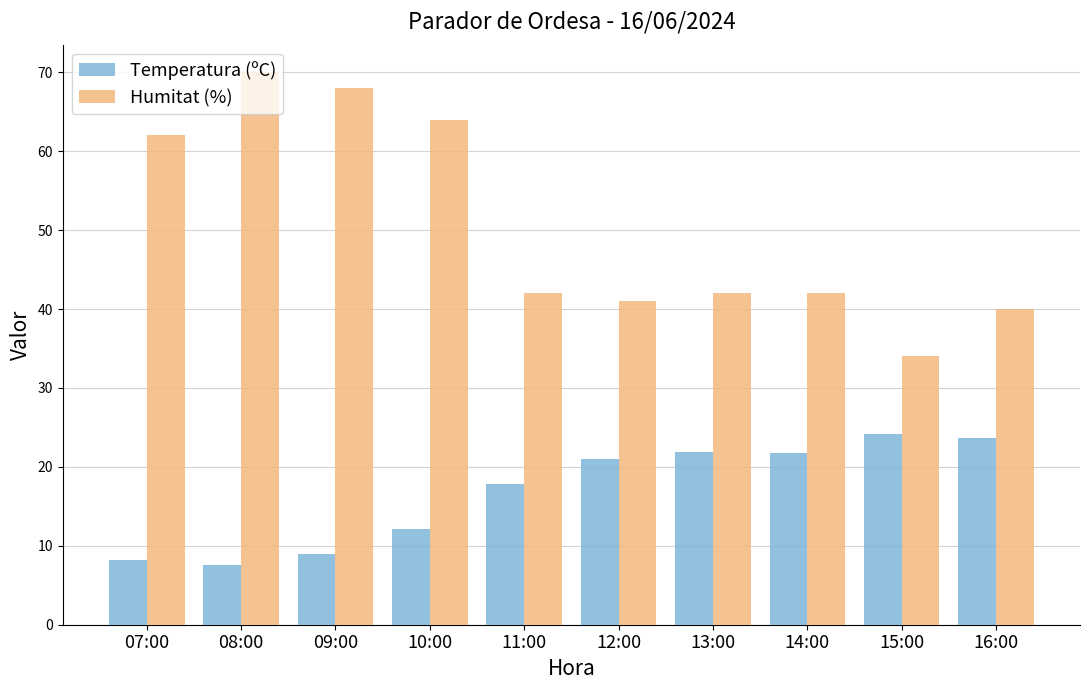

Which category has the lowest value across all series?

08:00